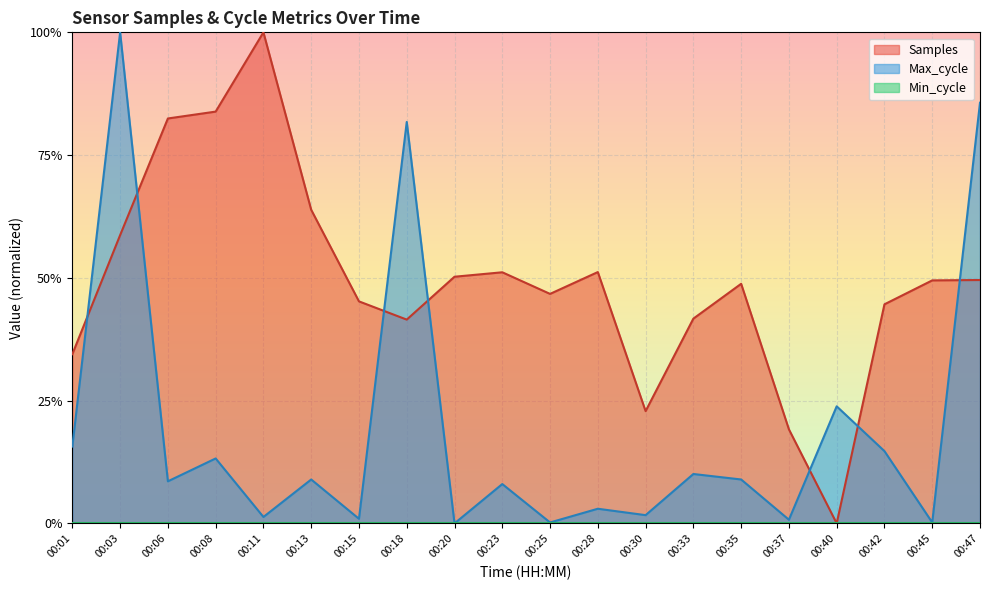

What is the value of the Samples point at the 19th from the left?

0.5